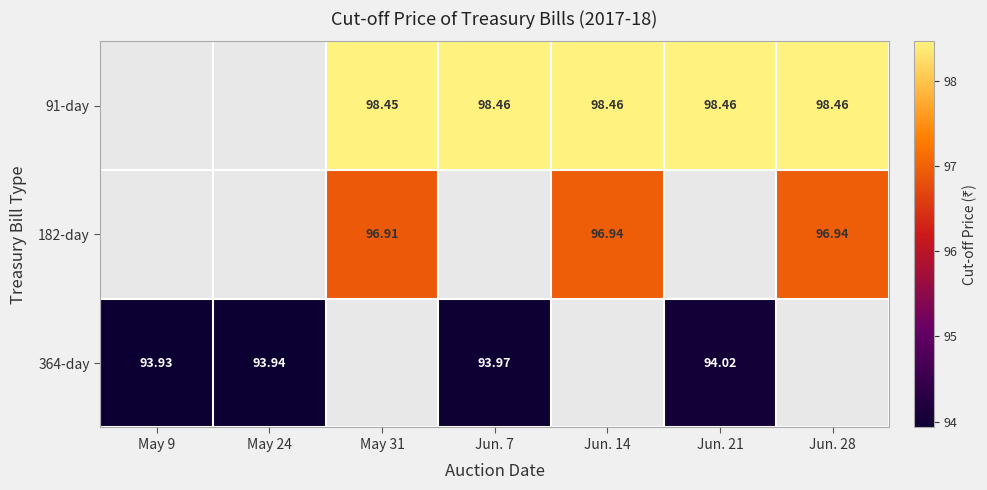

Between Jun. 7 and Jun. 21, which is larger?

Jun. 7